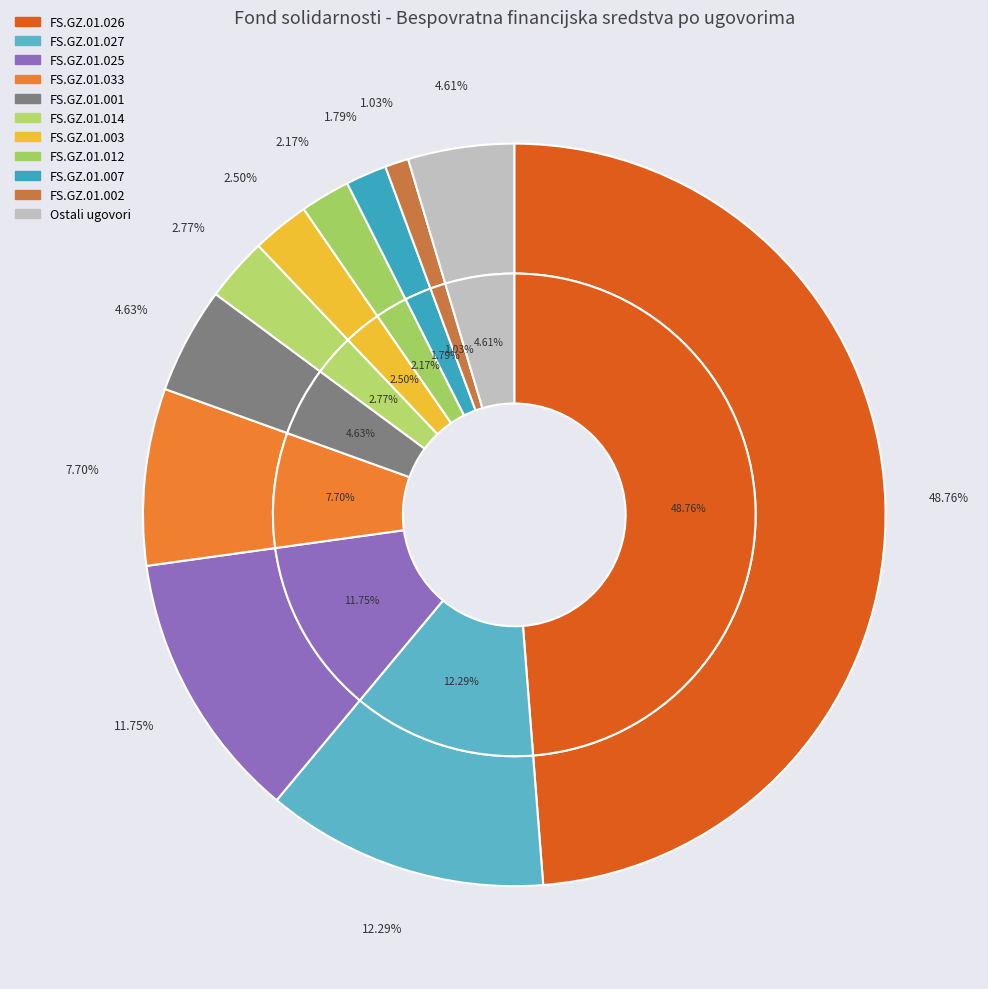

Is there a majority slice in this chart?

No